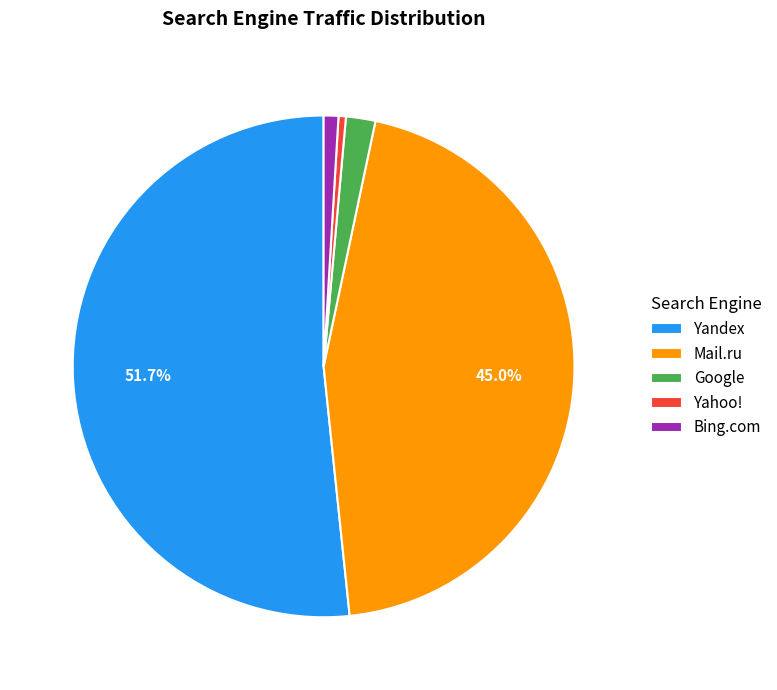

Does Bing.com account for over 50% of the chart?

No